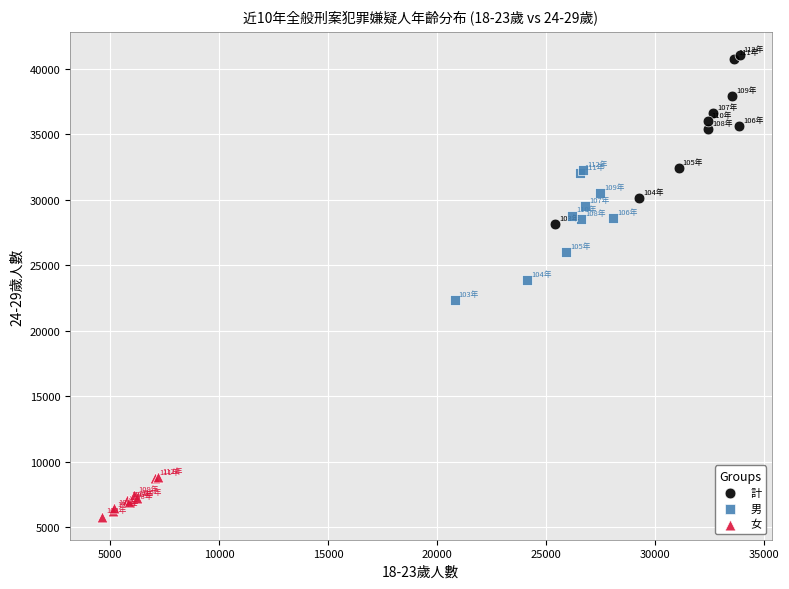

Which series has the widest spread of Y values?

計